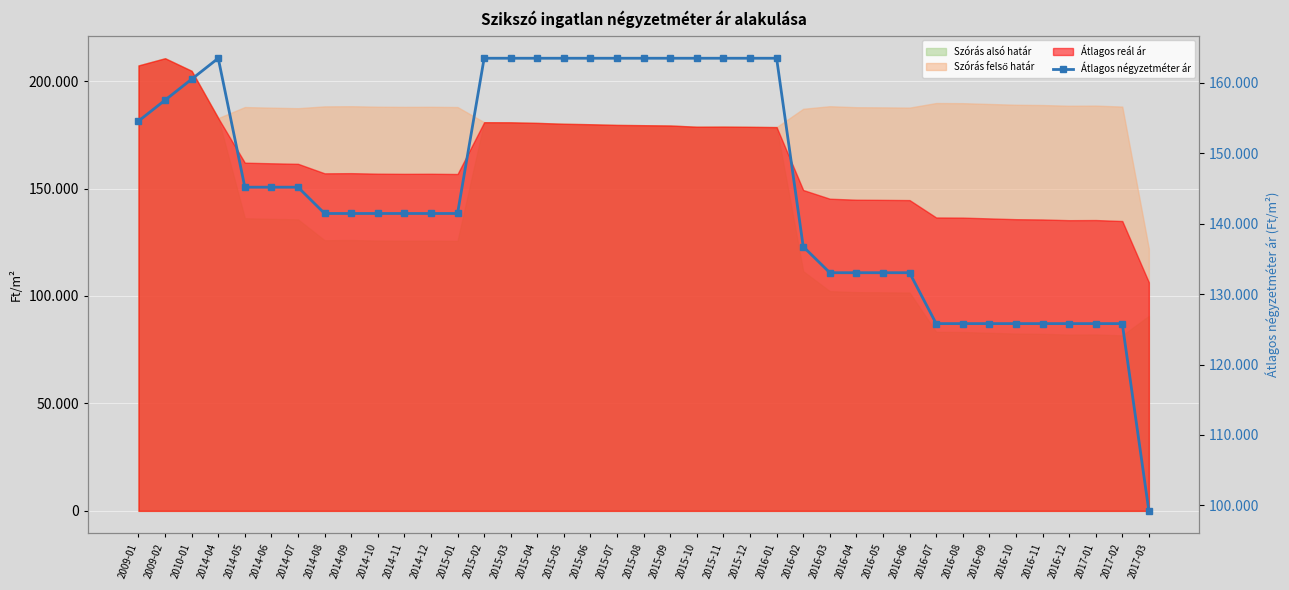

True or false: the data shows 133026 at 2016-06.

True